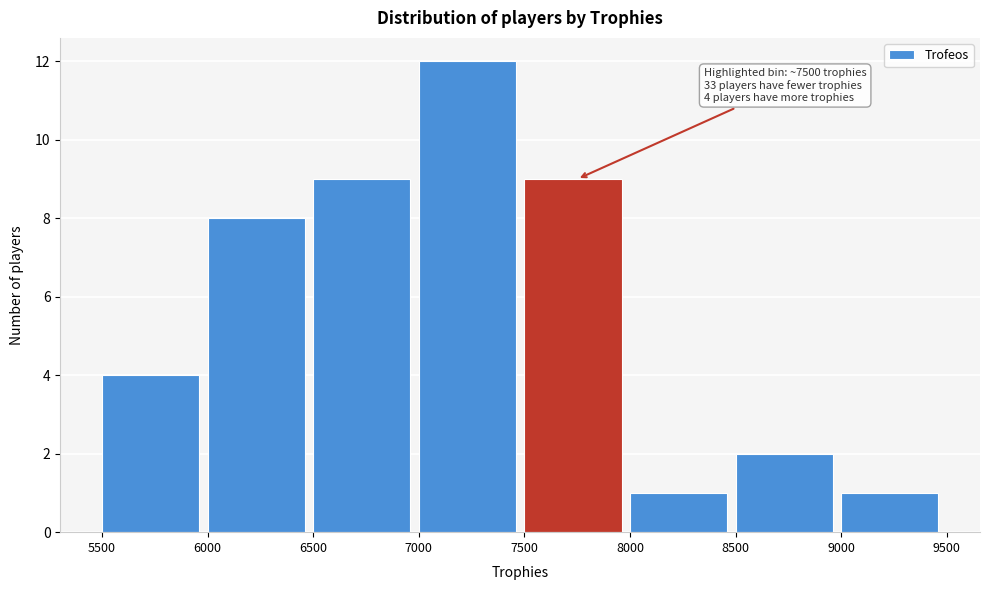

Which range on the x-axis has the tallest bar?

7000 to 7500